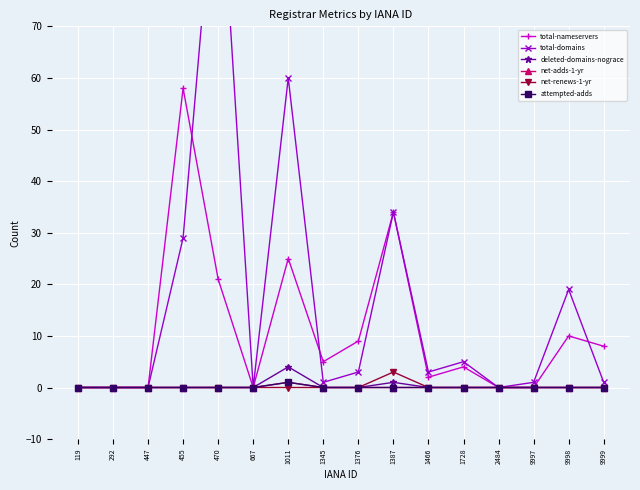

Is it true that deleted-domains-nograce equals -2 at 119?

False